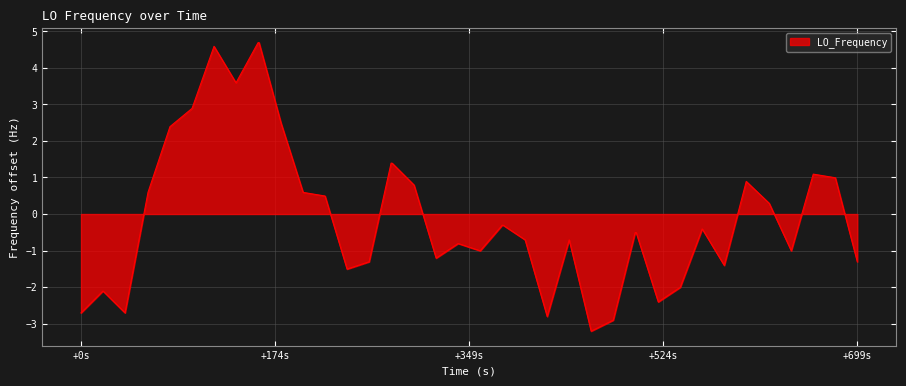

What is the greatest value displayed?

4.7